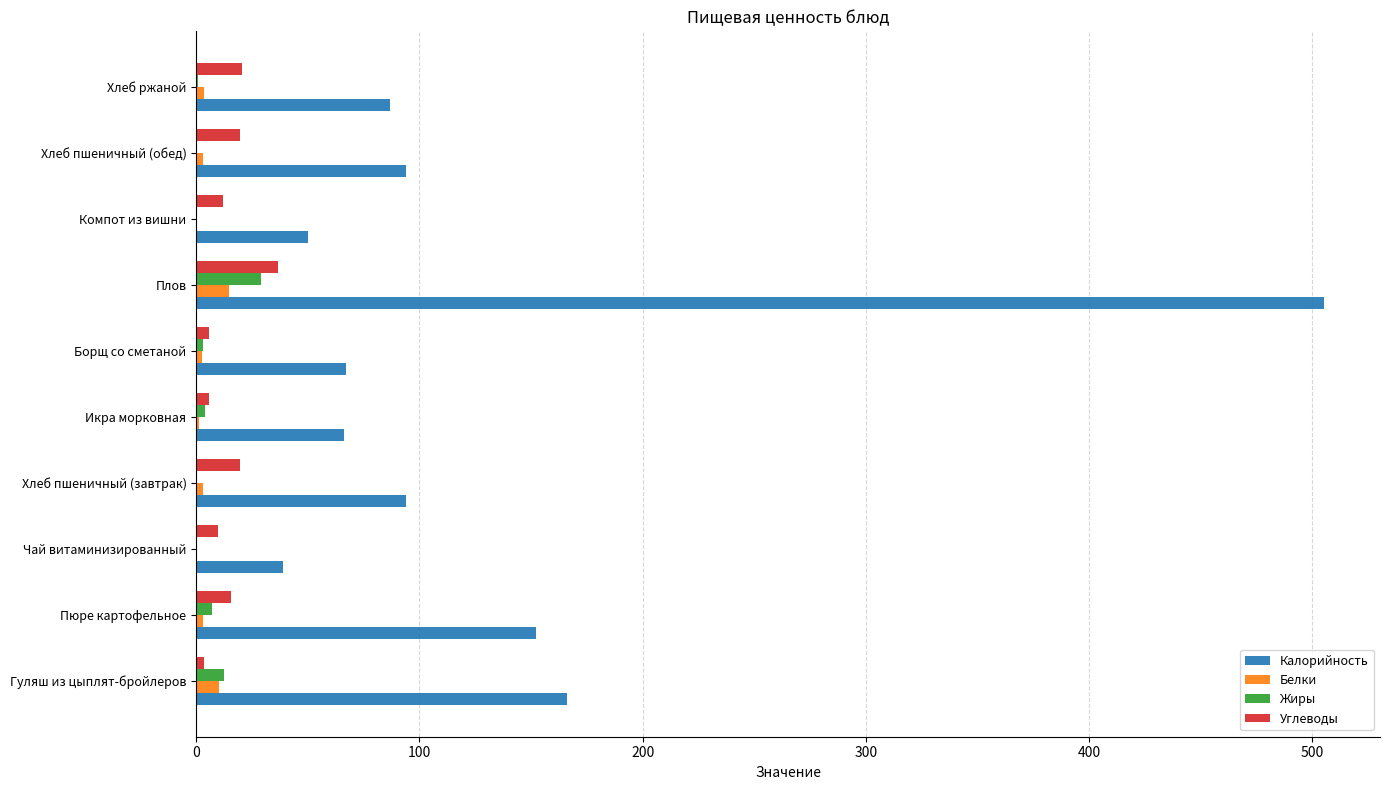

Count the number of data series in this chart.

4